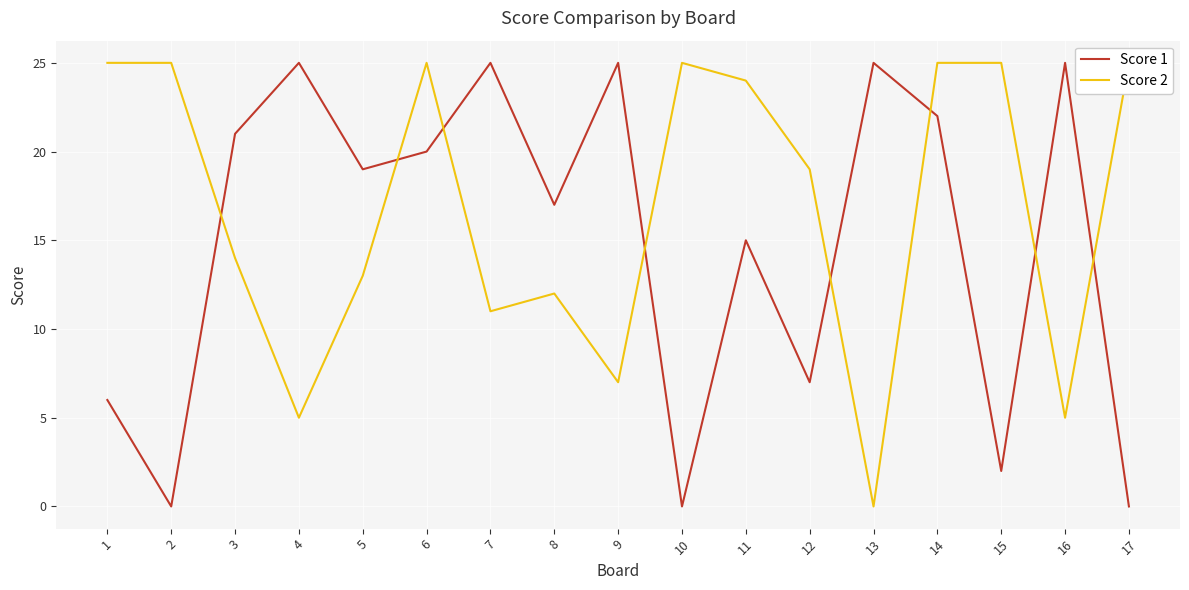

How many interior local peaks does the Score 1 series have?

6